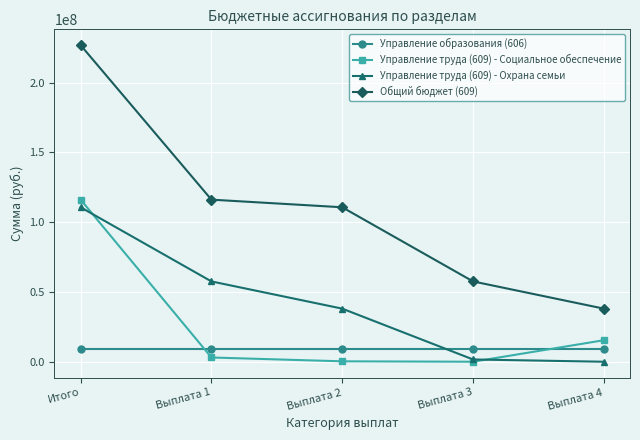

At which label does Управление труда (609) - Социальное обеспечение first exceed 3059775?

Итого